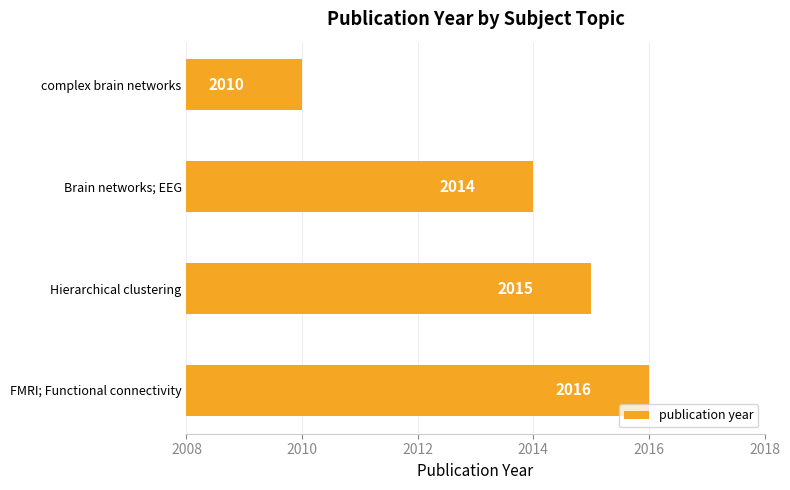

Rank the categories by value from lowest to highest.

complex brain networks, Brain networks; EEG, Hierarchical clustering, FMRI; Functional connectivity